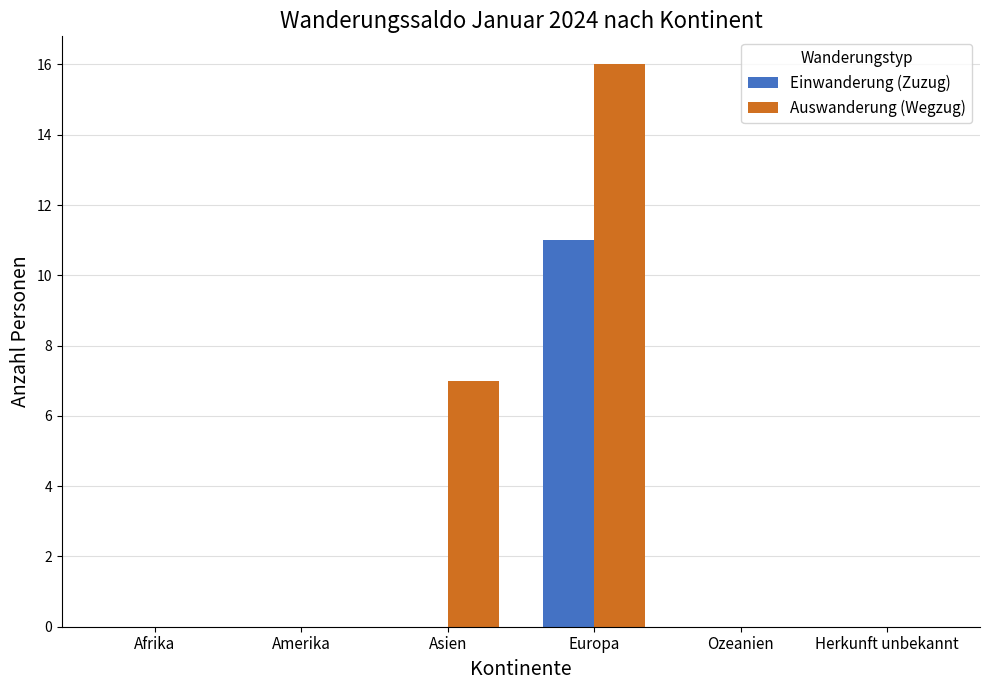

Which series has the largest total across all categories?

Auswanderung (Wegzug)